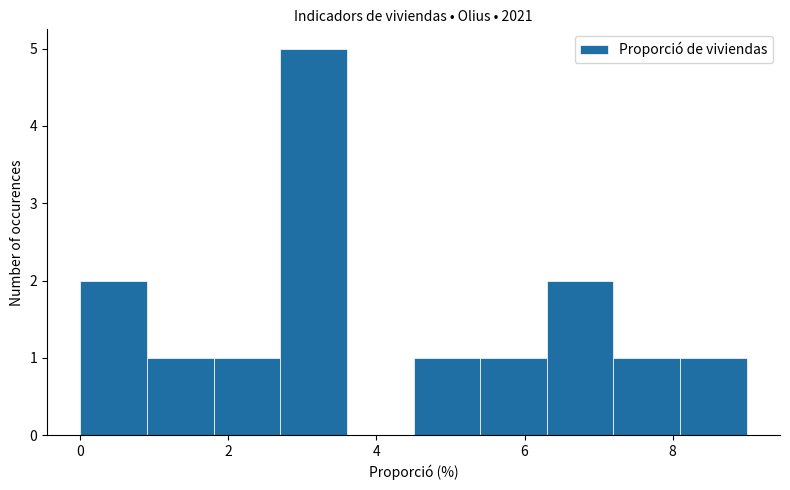

Reading left to right, list every bar in this chart as the range it spans on the x-axis followed by its height. Neither the bar edges nor the heights are printed on the chart, so give them approximately, as read against the axes.

0.0 to 0.9: 2
0.9 to 1.8: 1
1.8 to 2.7: 1
2.7 to 3.6: 5
3.6 to 4.5: 0
4.5 to 5.4: 1
5.4 to 6.3: 1
6.3 to 7.2: 2
7.2 to 8.1: 1
8.1 to 9.0: 1